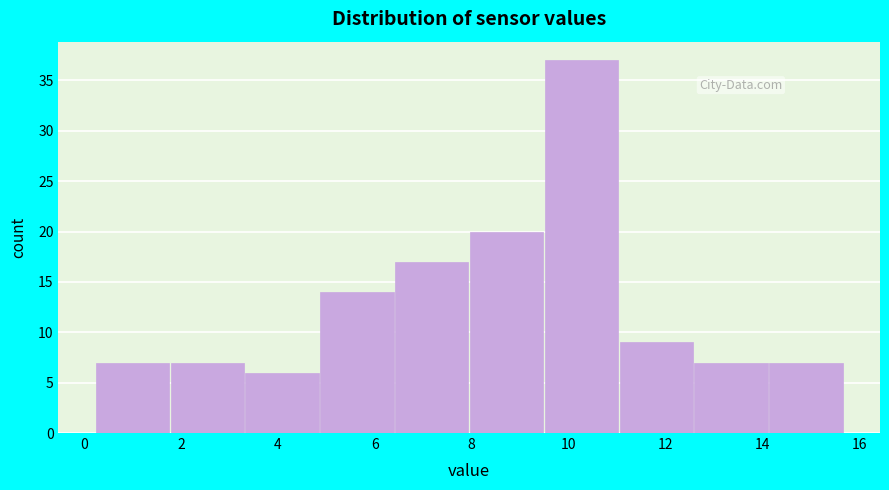

Reading left to right, transcribe this chart: for each bar, give the range it covers on the x-axis and its height. Neither the bar edges nor the heights are printed on the chart, so give them approximately, as read against the axes.

0.2 to 1.8: 7
1.8 to 3.4: 7
3.4 to 4.8: 6
4.8 to 6.4: 14
6.4 to 8.0: 17
8.0 to 9.4: 20
9.4 to 11.0: 37
11.0 to 12.6: 9
12.6 to 14.2: 7
14.2 to 15.6: 7